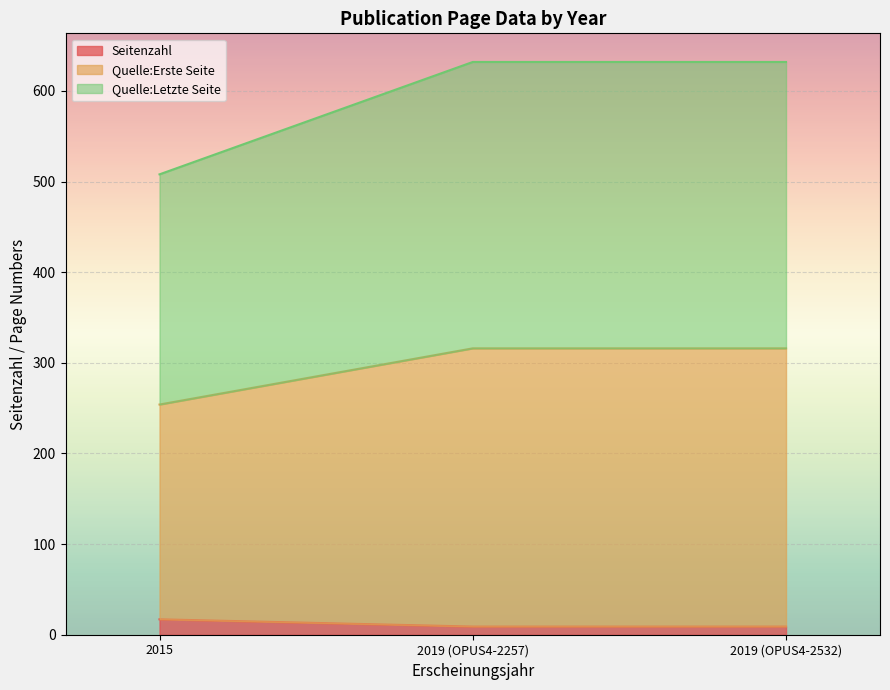

Reading right to left, what are all the values shown in this chart?

Seitenzahl: 9	9	17
Quelle:Erste Seite: 316	316	254
Quelle:Letzte Seite: 632	632	508